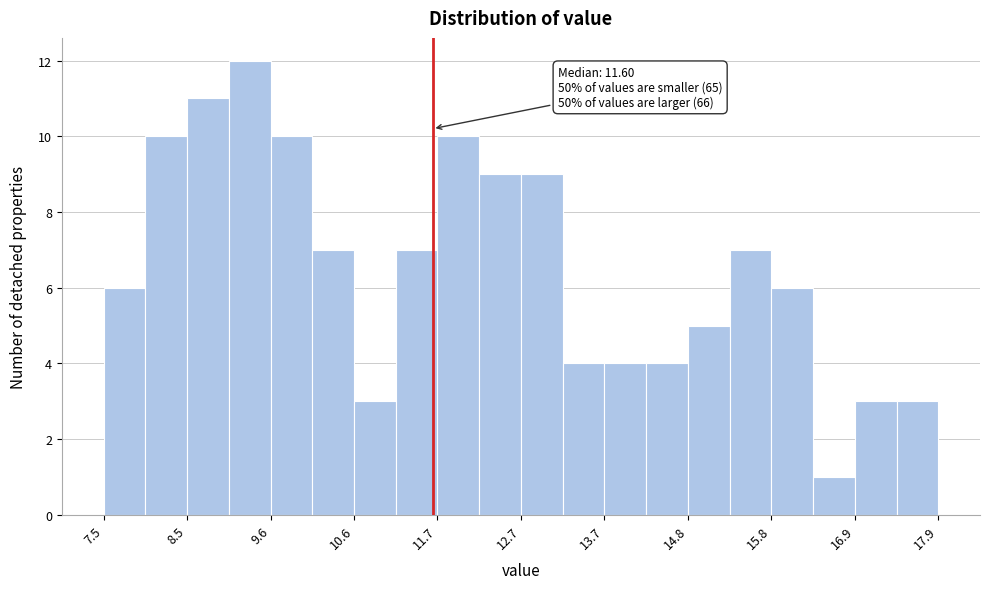

Around what value on the x-axis is the tallest bar? Give the approximate position of its centre, as read against the axis.

9.4